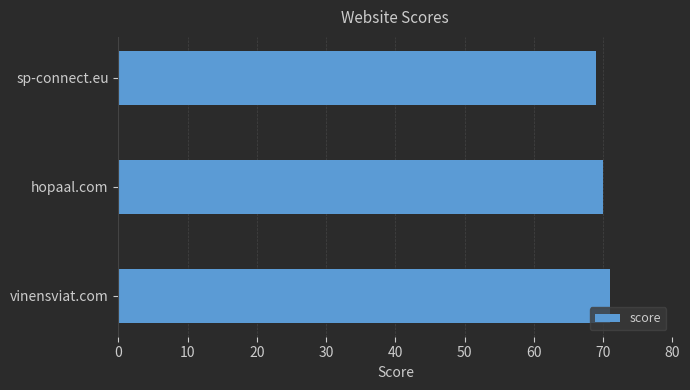

List the labels in order of value, largest first.

vinensviat.com, hopaal.com, sp-connect.eu